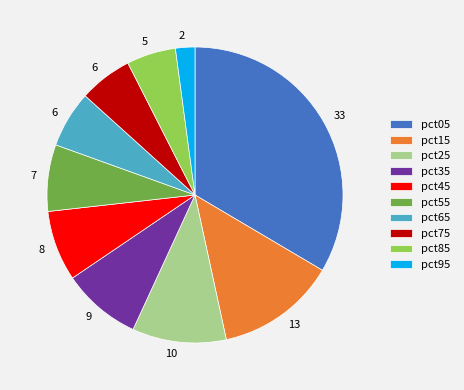

Is the sum of pct65 and pct85 greater than half?

No